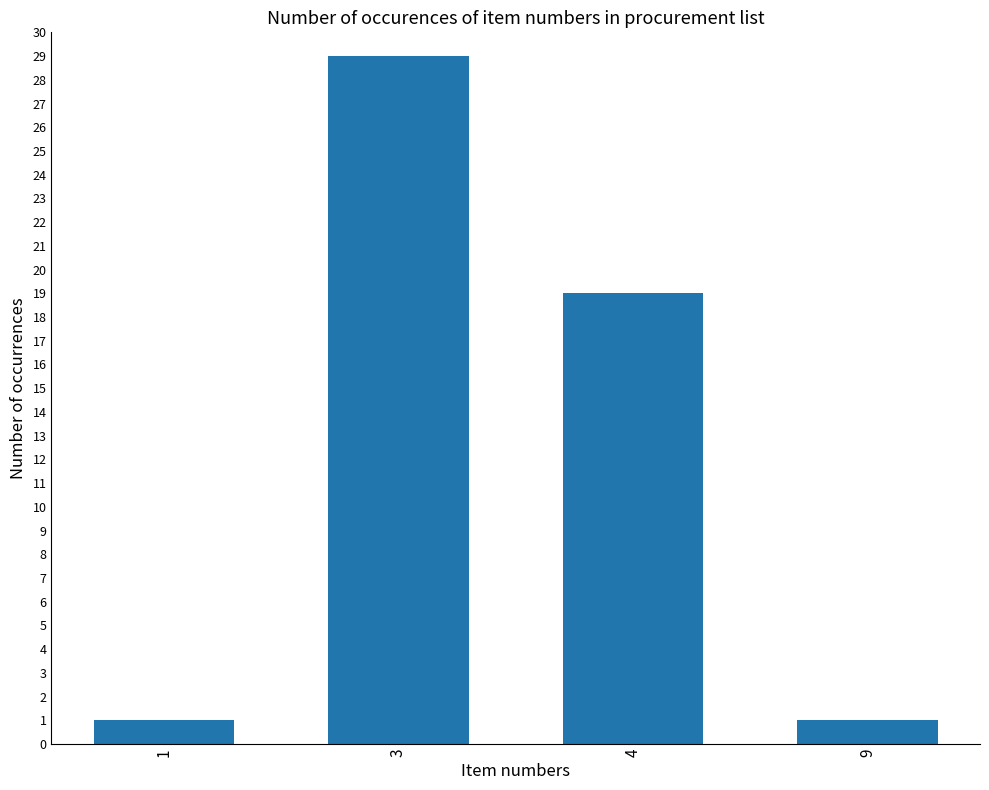

What is the sum of all values?

50